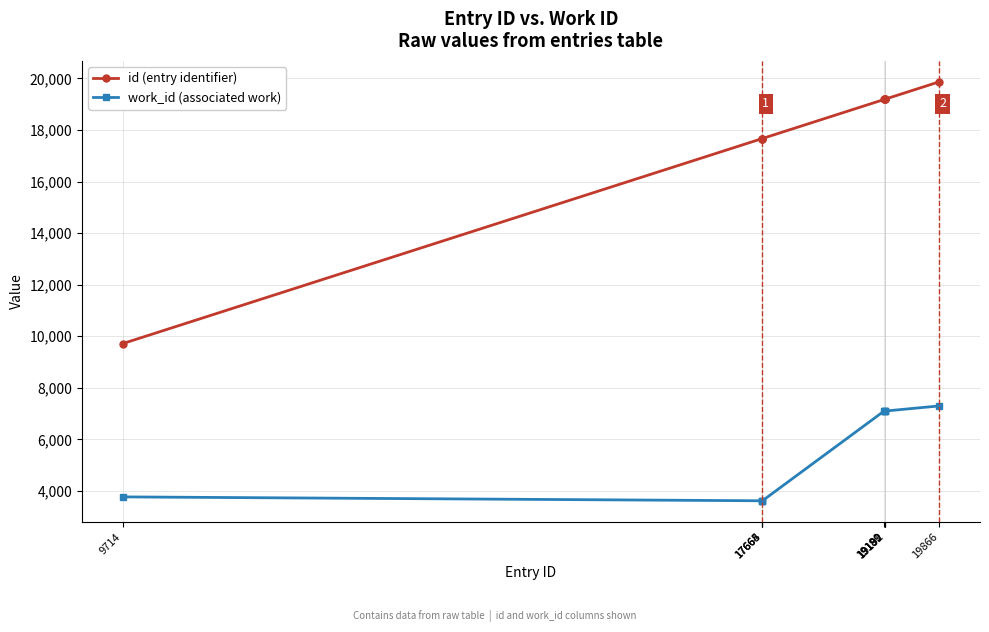

What is the average value of the id (entry identifier) series?

17703